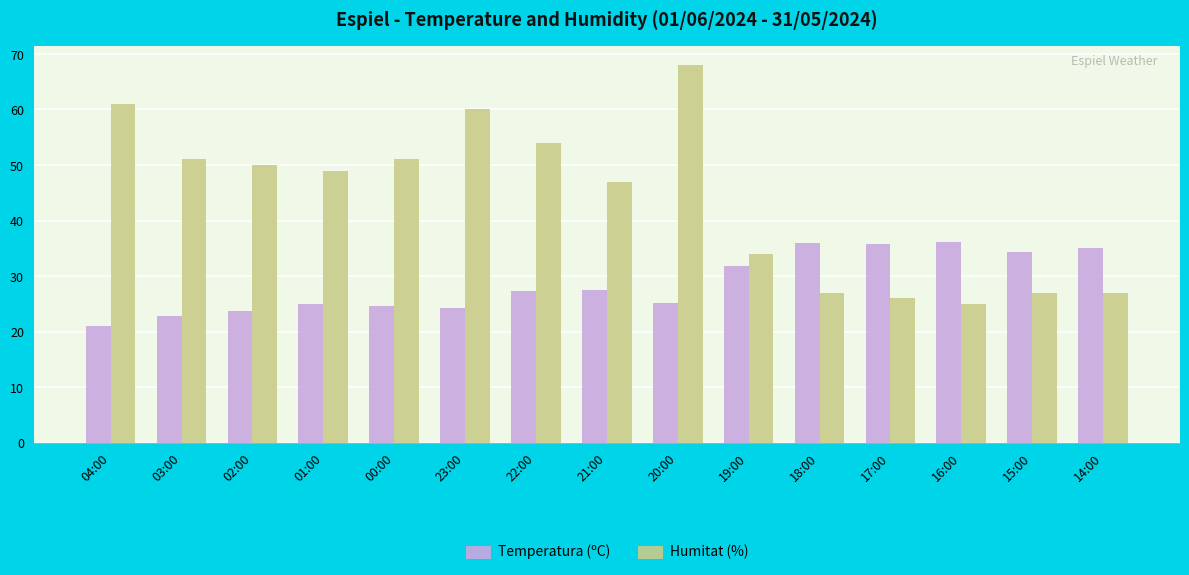

What is the label of the 4th bar from the right?

17:00